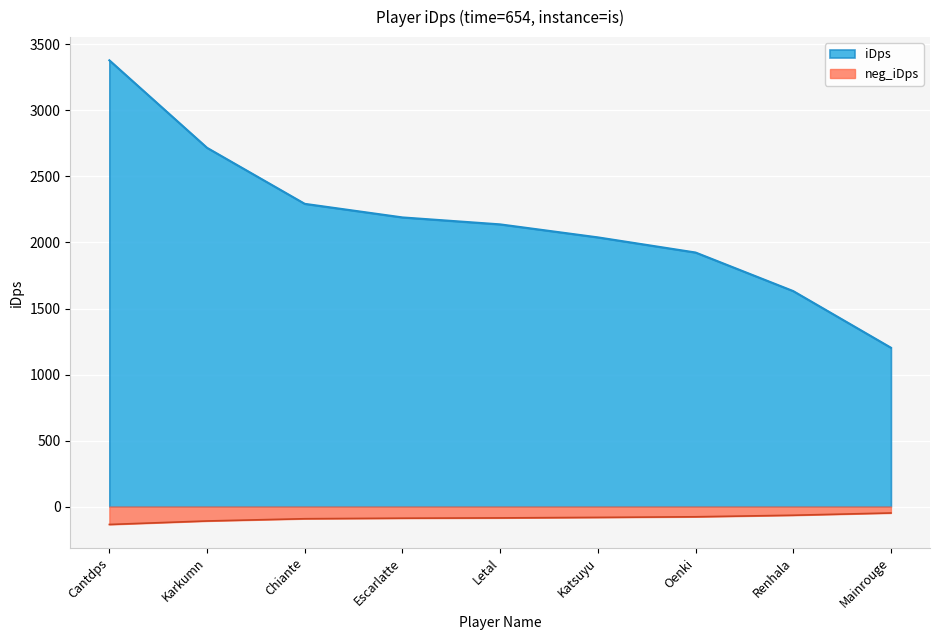

Reading left to right, transcribe all the data shown in this chart.

3379.3	2716.7	2292.6	2189.8	2137.1	2038.7	1924.1	1631.9	1203.2